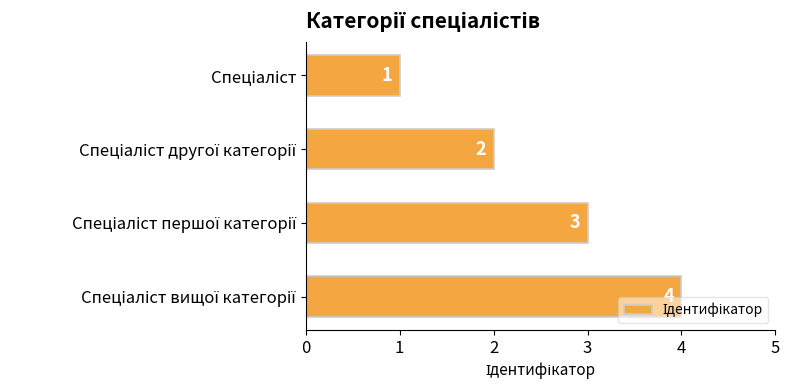

What is the difference between the maximum and minimum values?

3